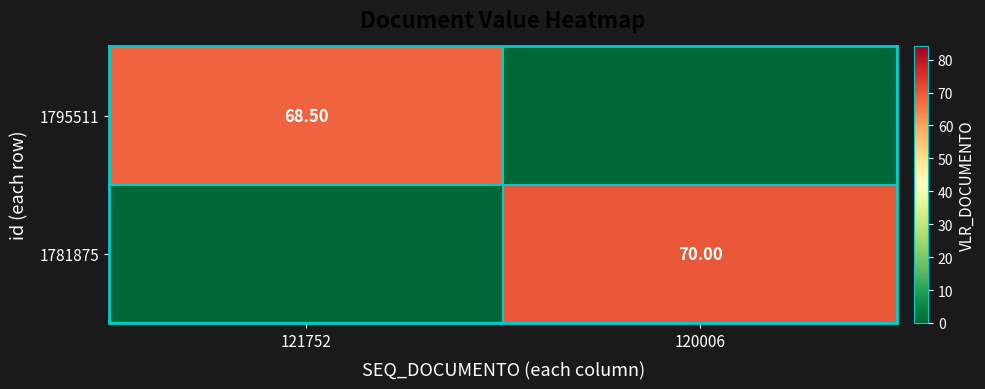

The 1795511 series shows 23.0 at 121752. True or false?

False